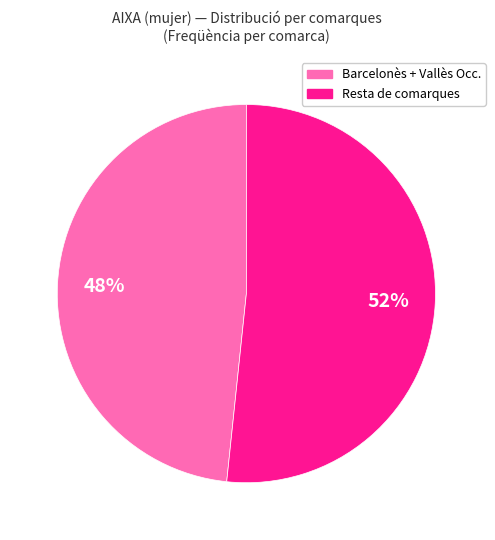

How many segments does this pie chart have?

2